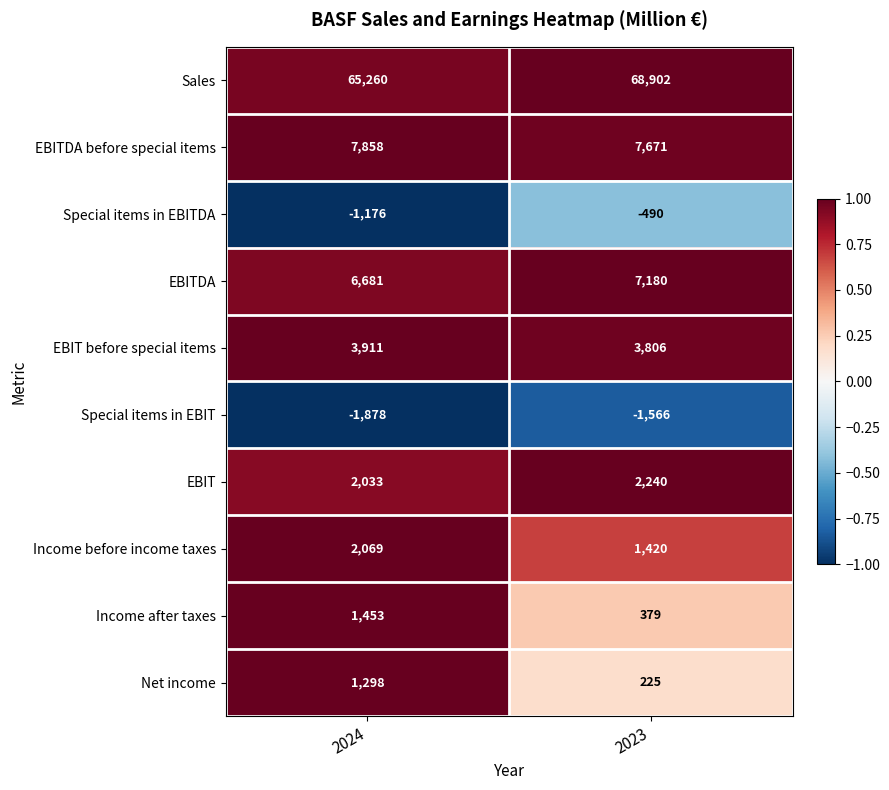

The Sales series shows 28186 at 2024. True or false?

False